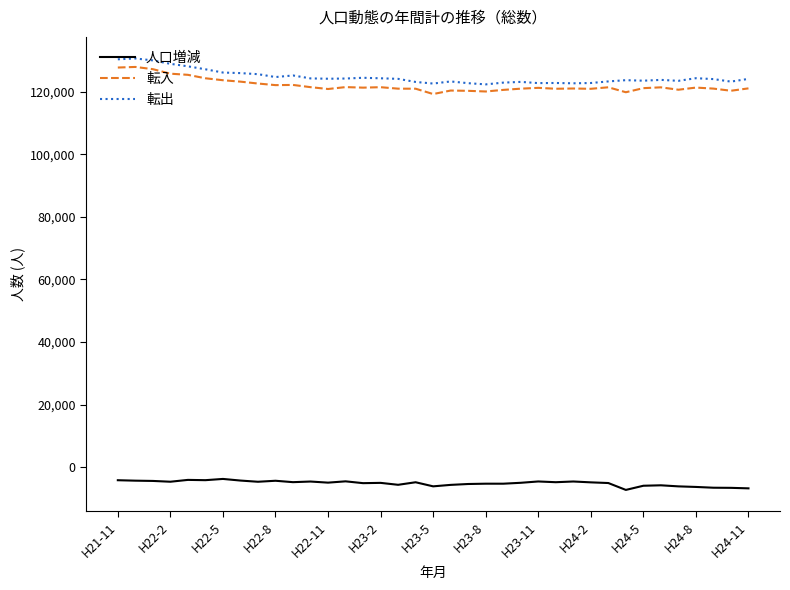

What is the minimum value for 転入?

119209